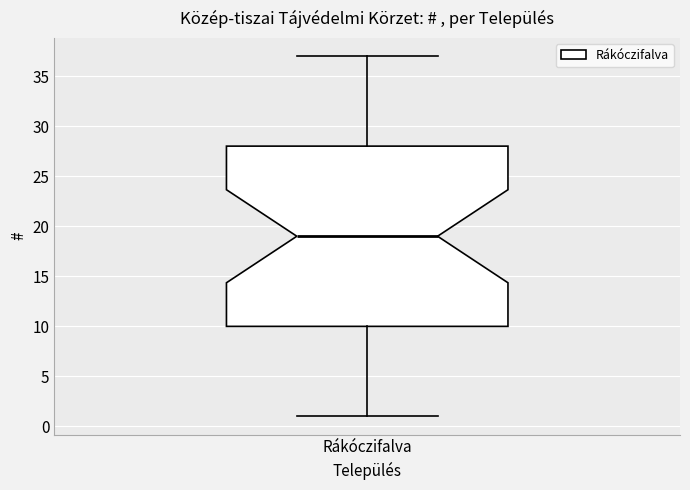

Read this box plot against the y-axis: the position of the median line, the range covered by the box, and the ends of both whiskers. The values are not printed on the chart, so give them approximately, as read against the axis.

median 19, box 10 to 28, whiskers 1 to 37